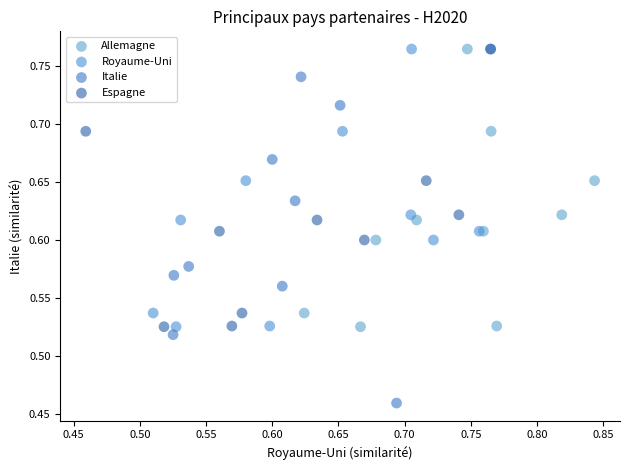

Which series reaches the minimum Y coordinate?

Italie